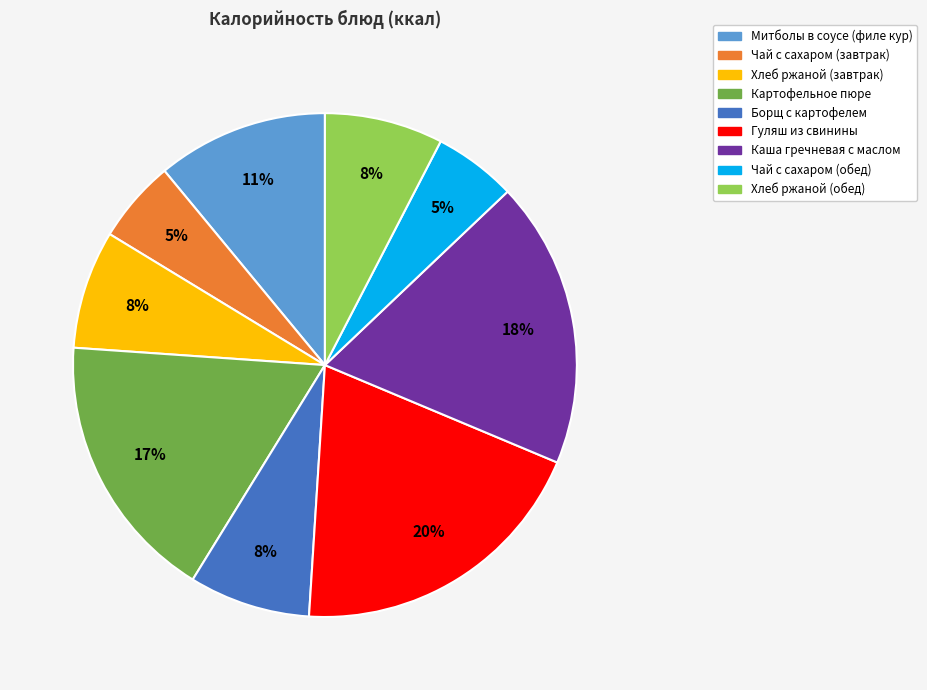

Do Картофельное пюре and Митболы в соусе (филе кур) together represent more than half of the pie?

No